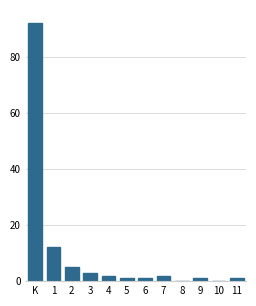

Reading left to right, what are all the values shown in this chart?

K=92	1=12	2=5	3=3	4=2	5=1	6=1	7=2	8=0	9=1	10=0	11=1